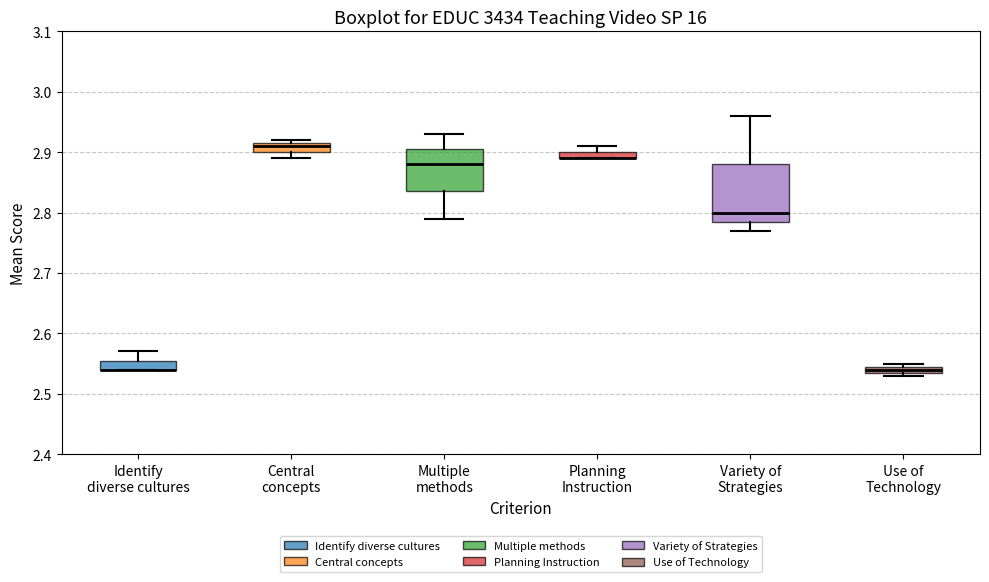

Where is the upper edge of the box for Identify diverse cultures on the y-axis? The values are not printed on the chart, so give them approximately, as read against the axis.

2.56